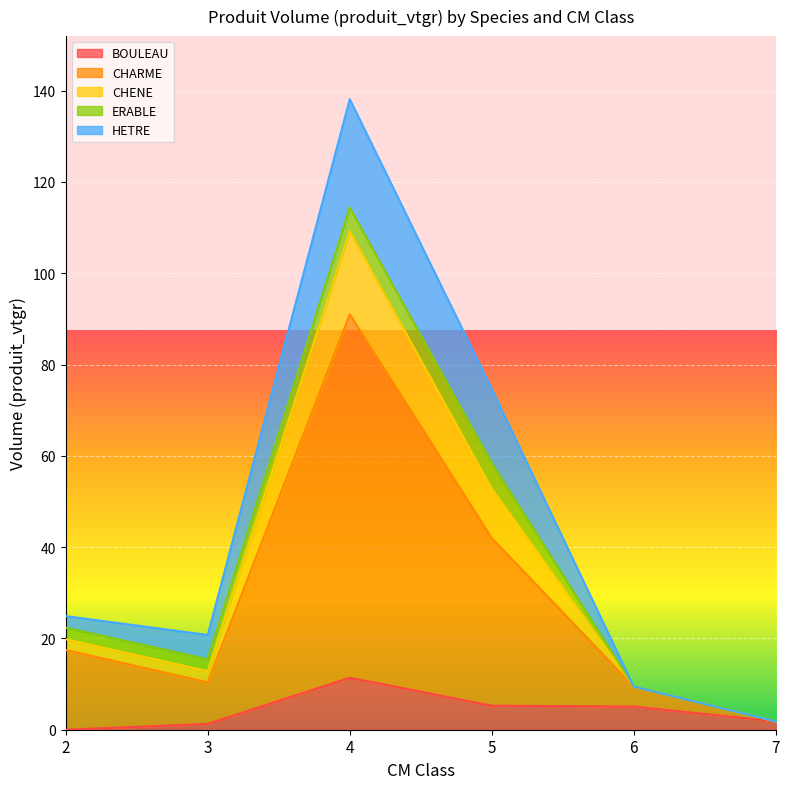

True or false: CHENE and BOULEAU intersect in this chart.

False